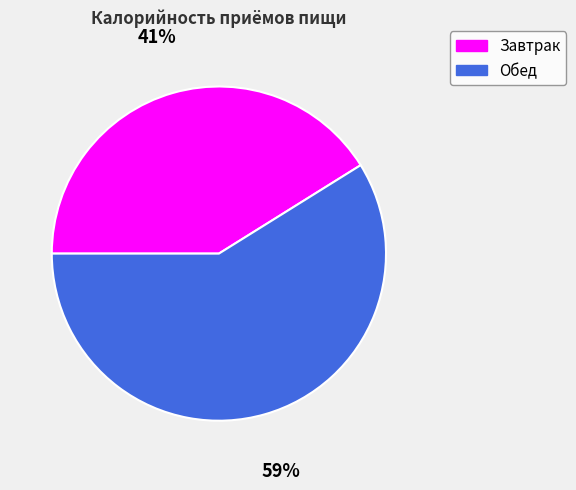

True or false: Завтрак accounts for 41% of the total.

True